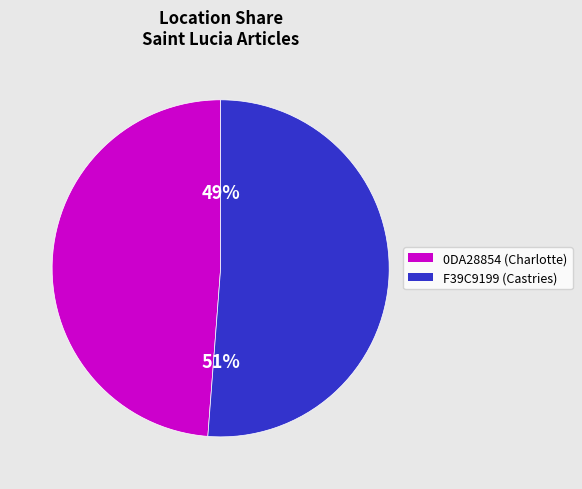

To the nearest percent, what is the average slice percentage?

50%